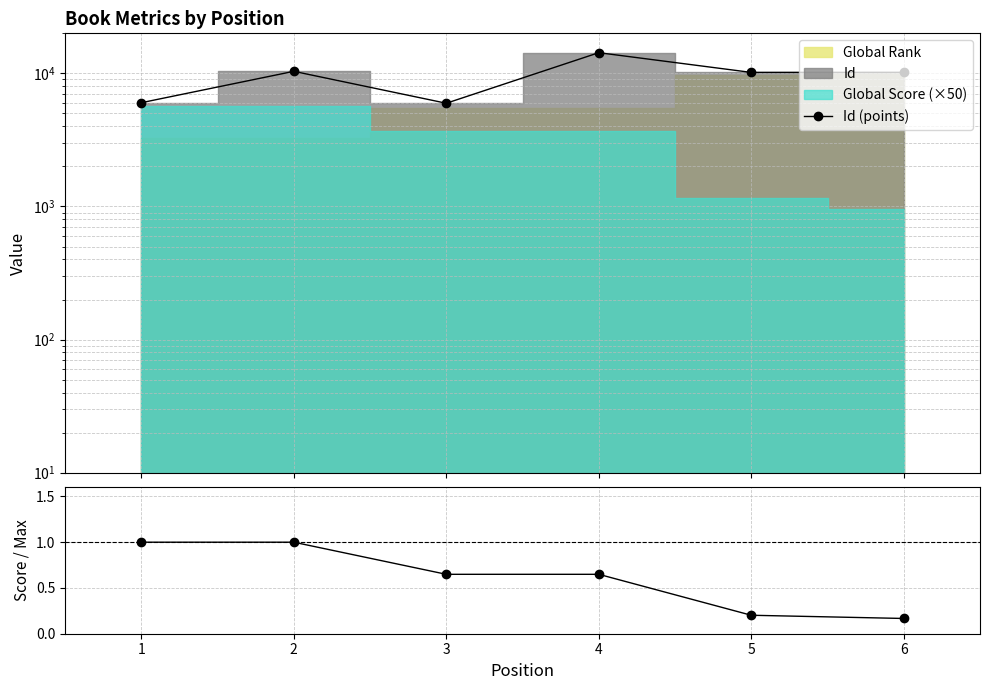

Rank the categories by Id (points) value from lowest to highest.

3, 1, 5, 6, 2, 4